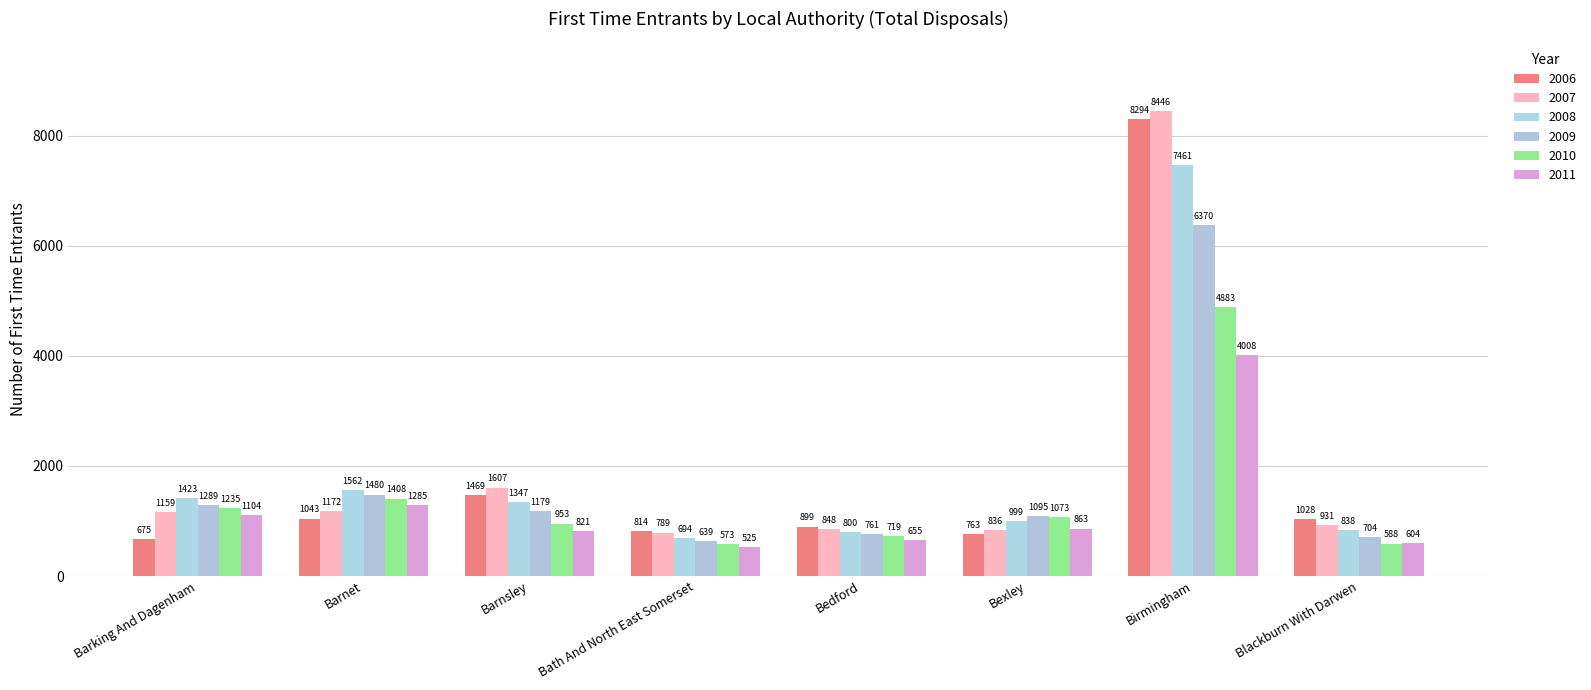

At how many categories does at least one series exceed 2497?

1